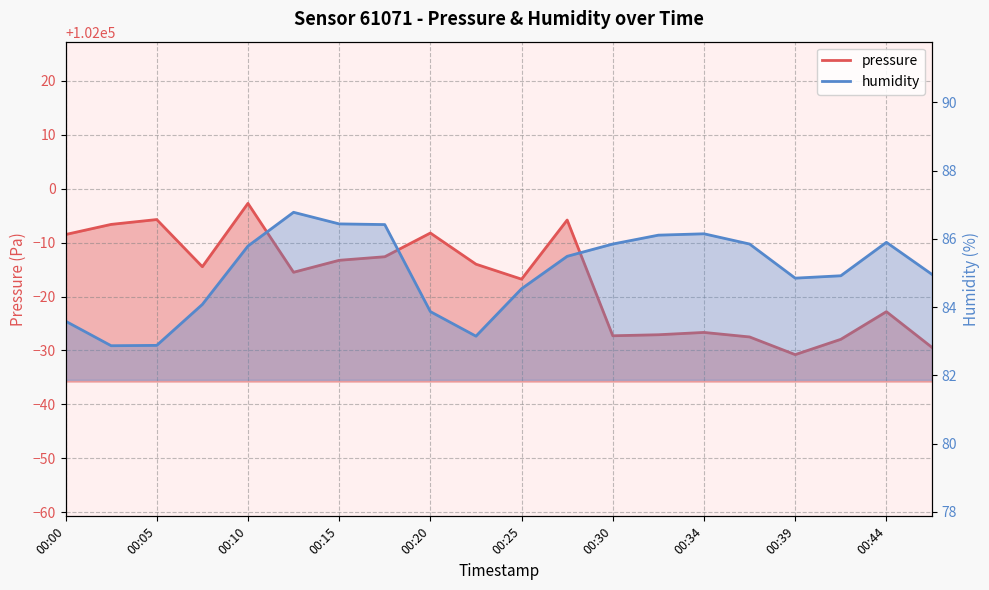

What is the smallest value displayed?

82.9